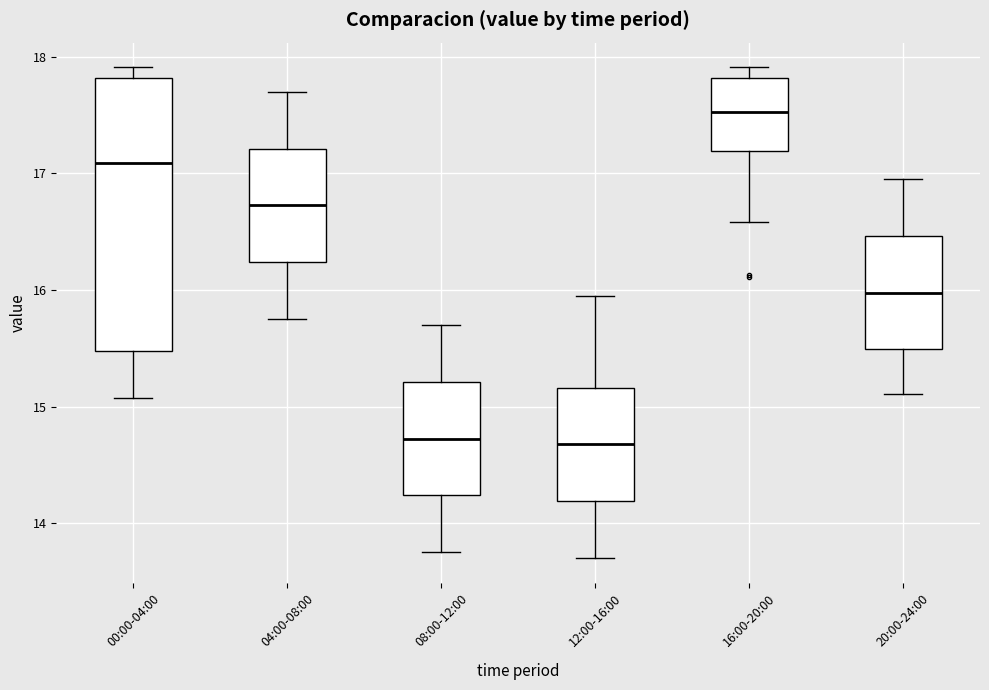

Reading left to right, transcribe this box plot: for each box, give where its median line is, the range the box spans, and where its two whiskers end, as read against the y-axis. The values are not printed on the chart, so give them approximately, as read against the axis.

00:00-04:00: median 17.1, box 15.5 to 17.8, whiskers 15.1 to 17.9
04:00-08:00: median 16.7, box 16.2 to 17.2, whiskers 15.8 to 17.7
08:00-12:00: median 14.7, box 14.2 to 15.2, whiskers 13.8 to 15.7
12:00-16:00: median 14.7, box 14.2 to 15.2, whiskers 13.7 to 16.0
16:00-20:00: median 17.5, box 17.2 to 17.8, whiskers 16.6 to 17.9
20:00-24:00: median 16.0, box 15.5 to 16.5, whiskers 15.1 to 17.0